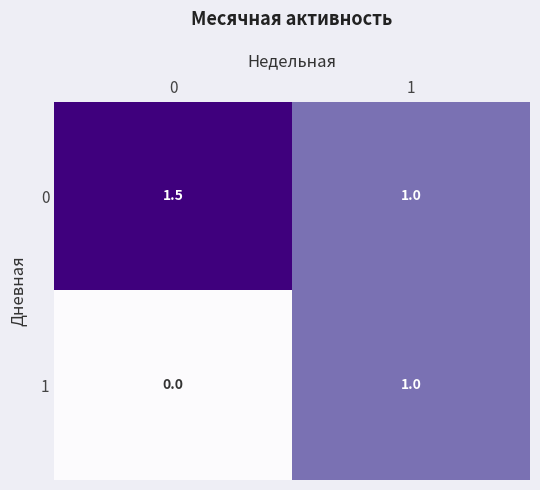

The 0 series shows 1.5 at 0. True or false?

True